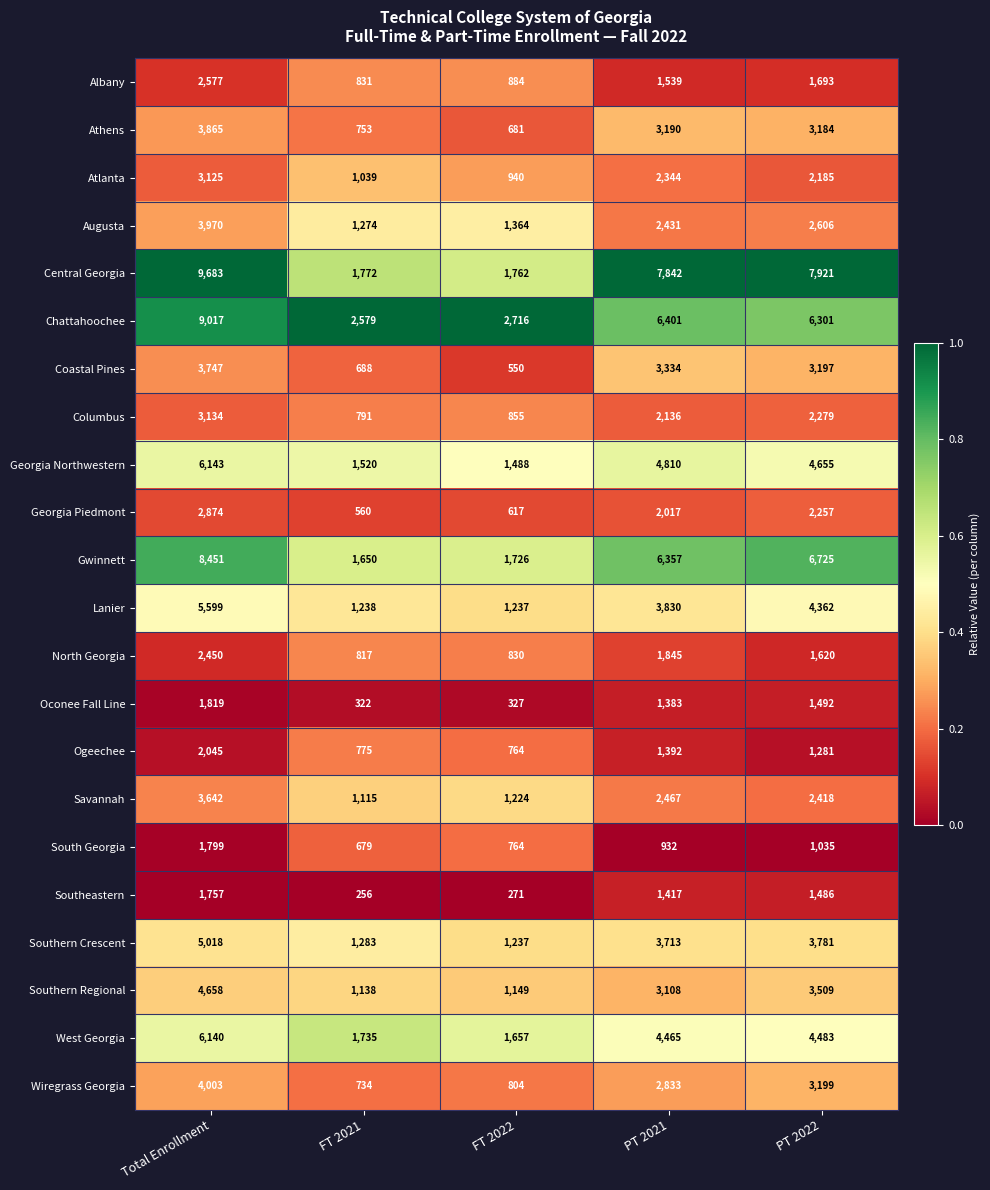

Which category has the highest value across all series?

Total Enrollment